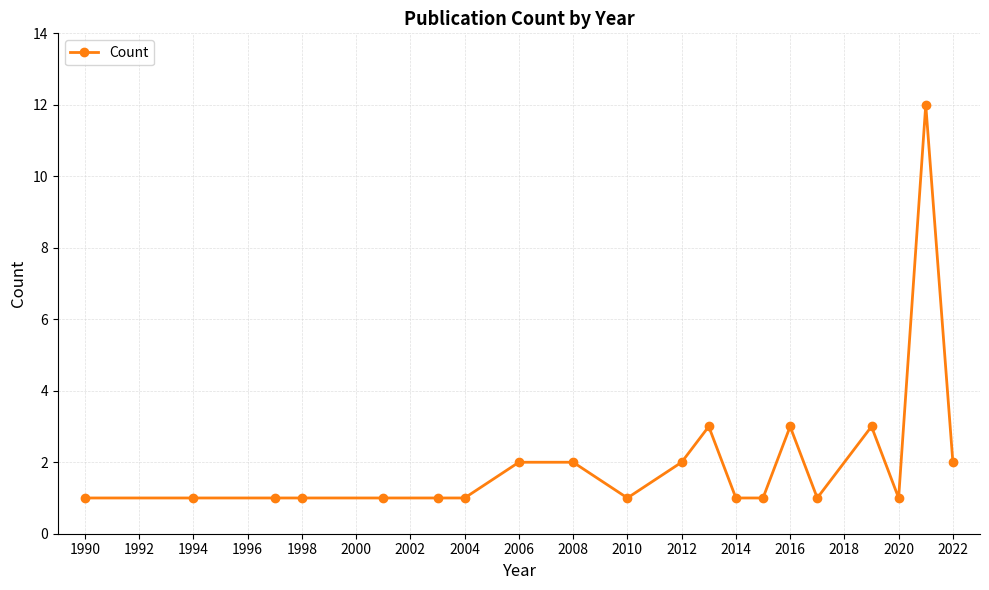

What is the maximum value shown in the chart?

12